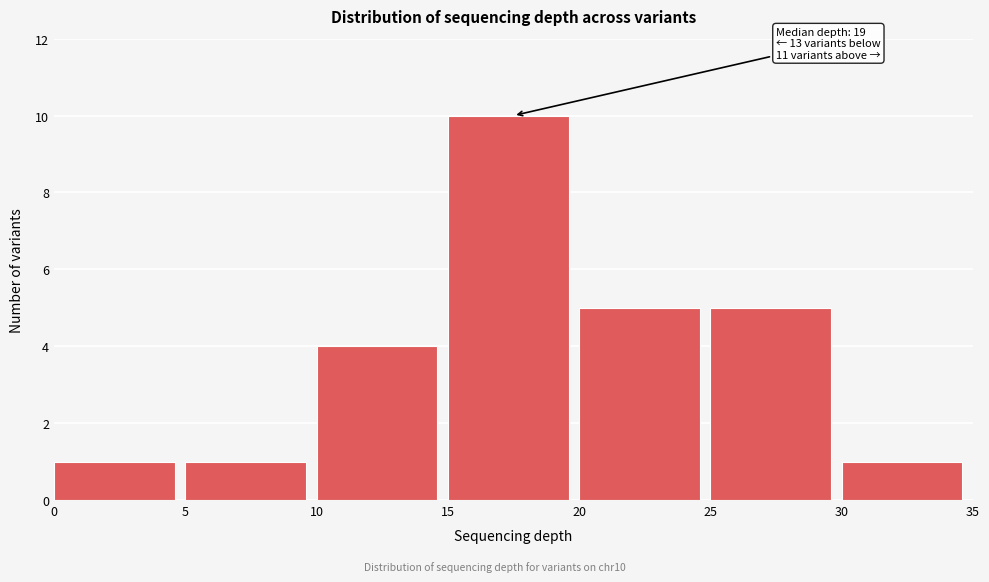

Which range on the x-axis has the tallest bar?

15 to 20